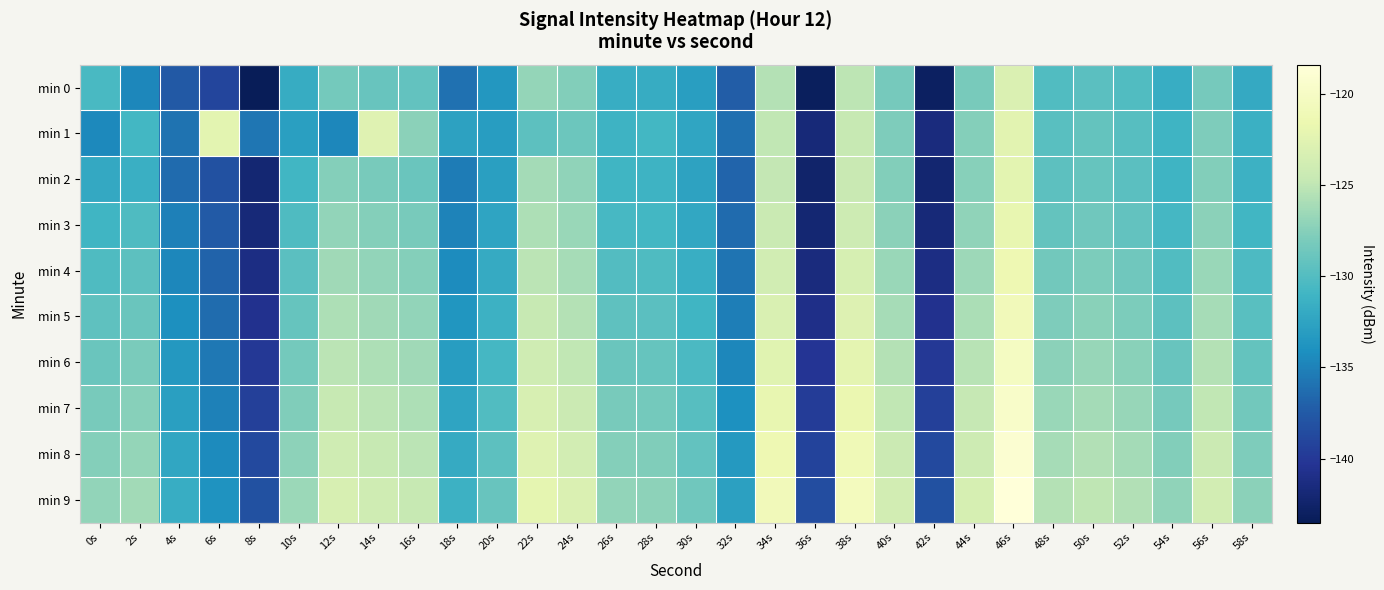

Rank the series at 58s from lowest to highest value.

min 0, min 1, min 2, min 3, min 4, min 5, min 6, min 7, min 8, min 9